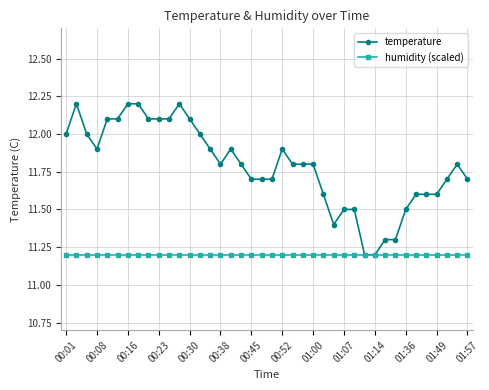

List the series in order of their peak value, lowest first.

humidity (scaled), temperature